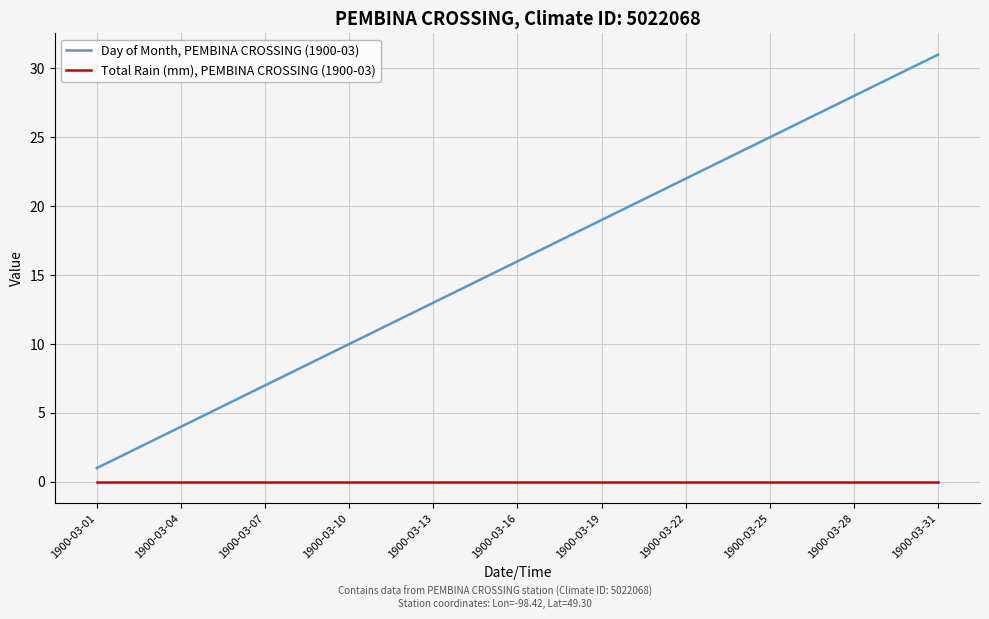

What is the greatest value displayed?

31